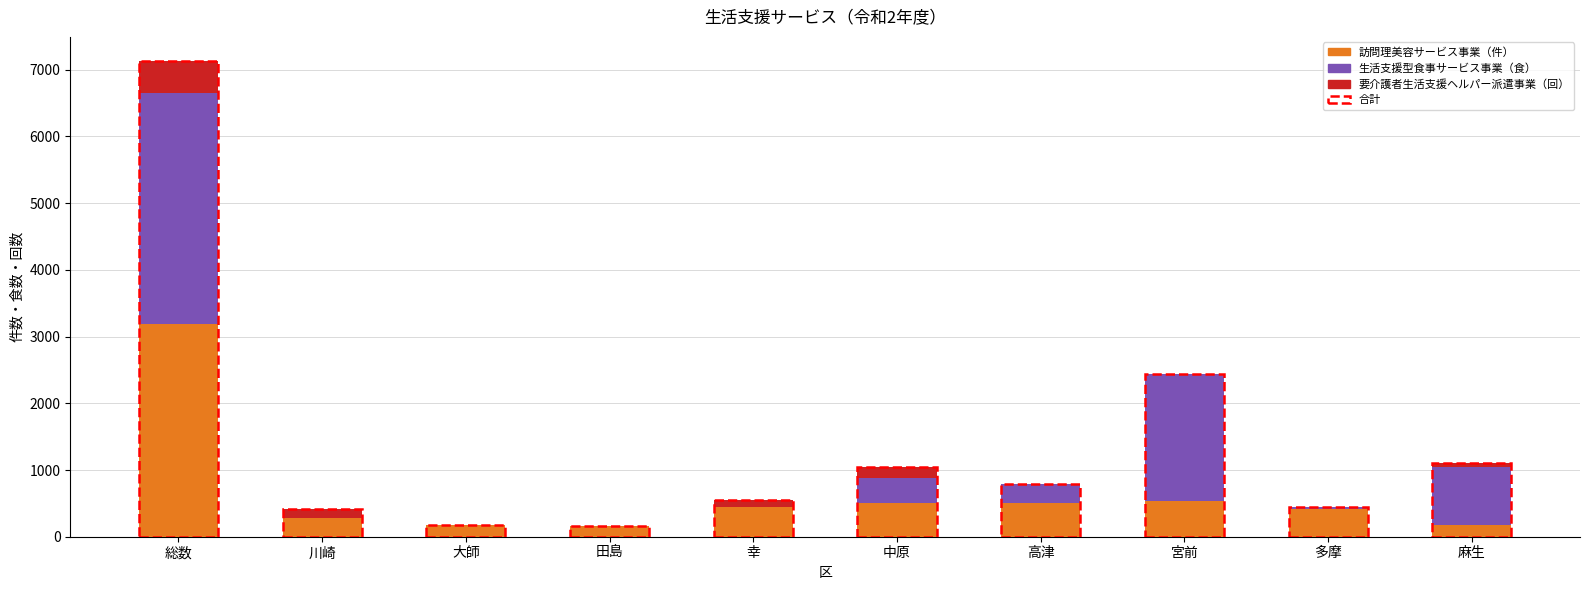

Is it true that 訪問理美容サービス事業（件） equals 173 at 大師?

True